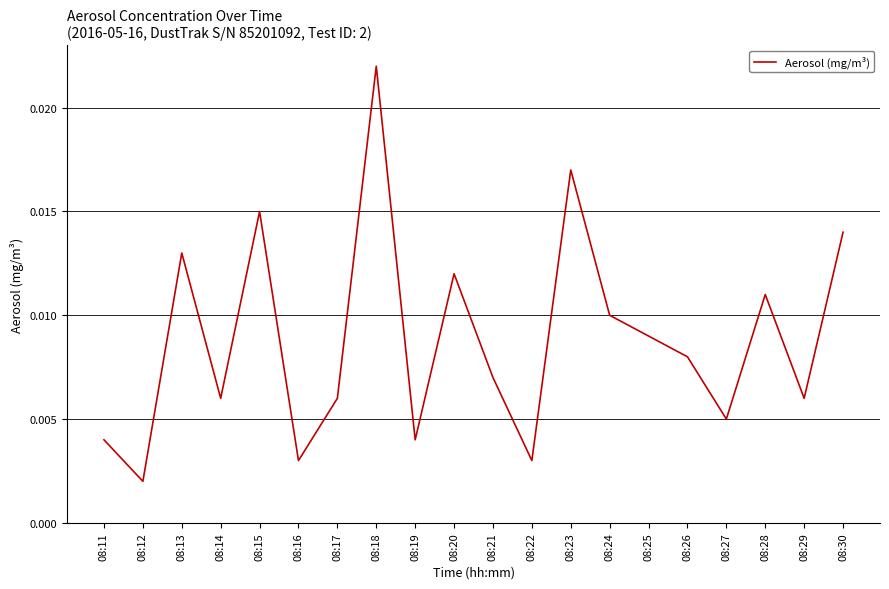

How many interior local valleys (lower than both neighbors) does the data have?

7